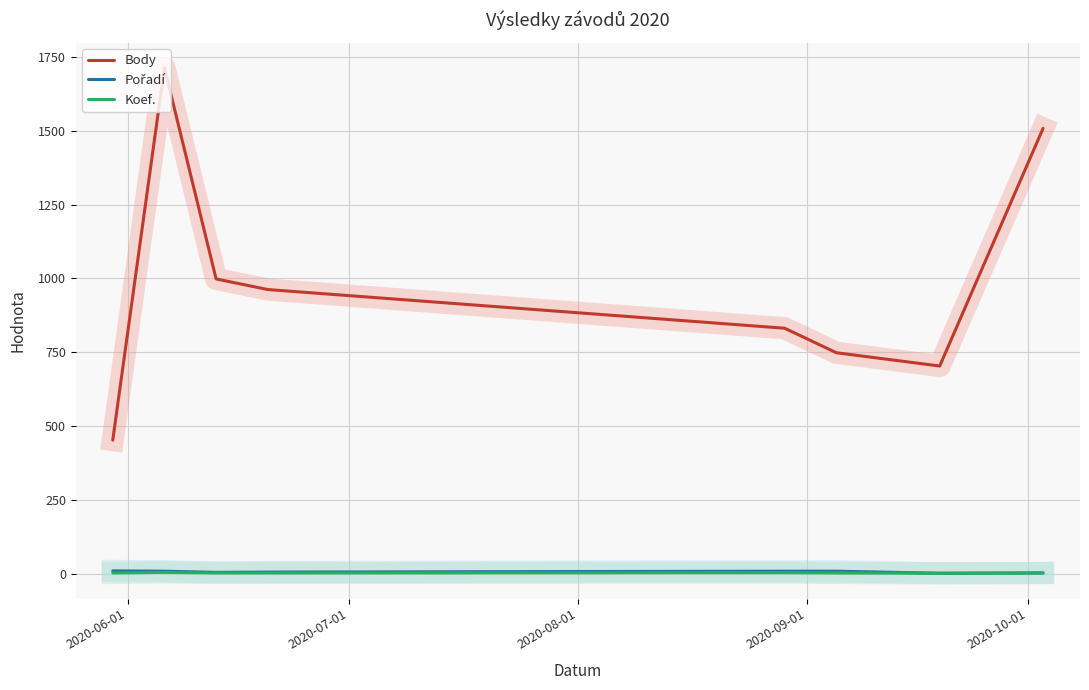

Which series has the largest total across all categories?

Body